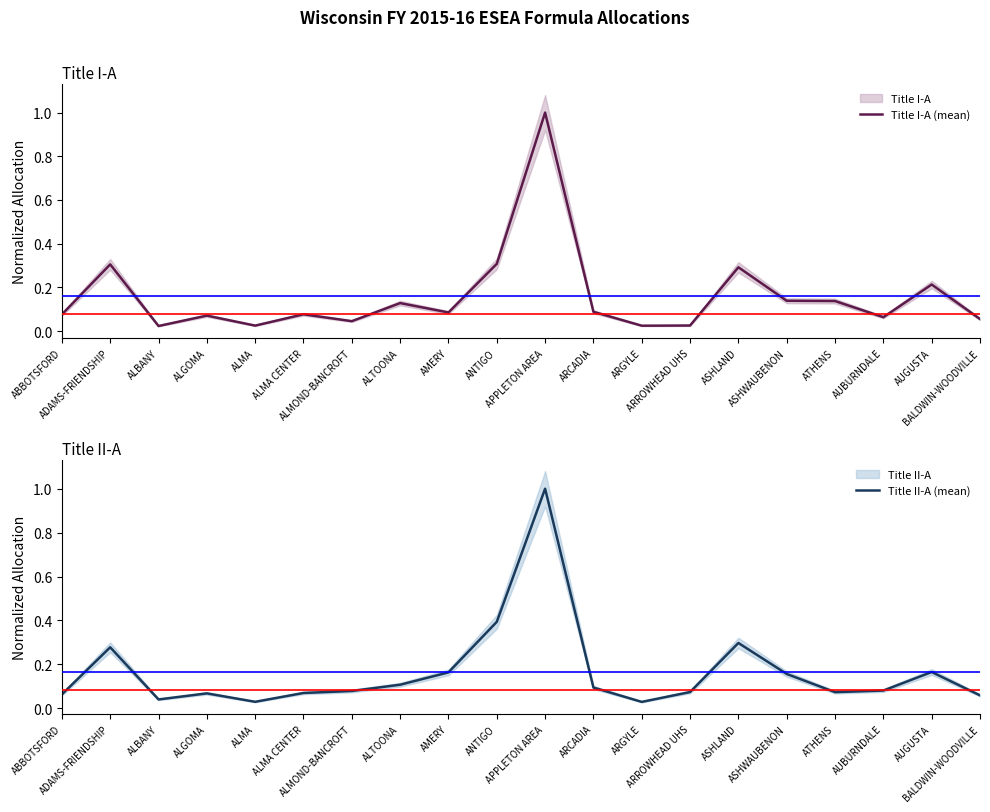

What are all the series names shown in the legend?

Title I-A (mean), Title II-A (mean)